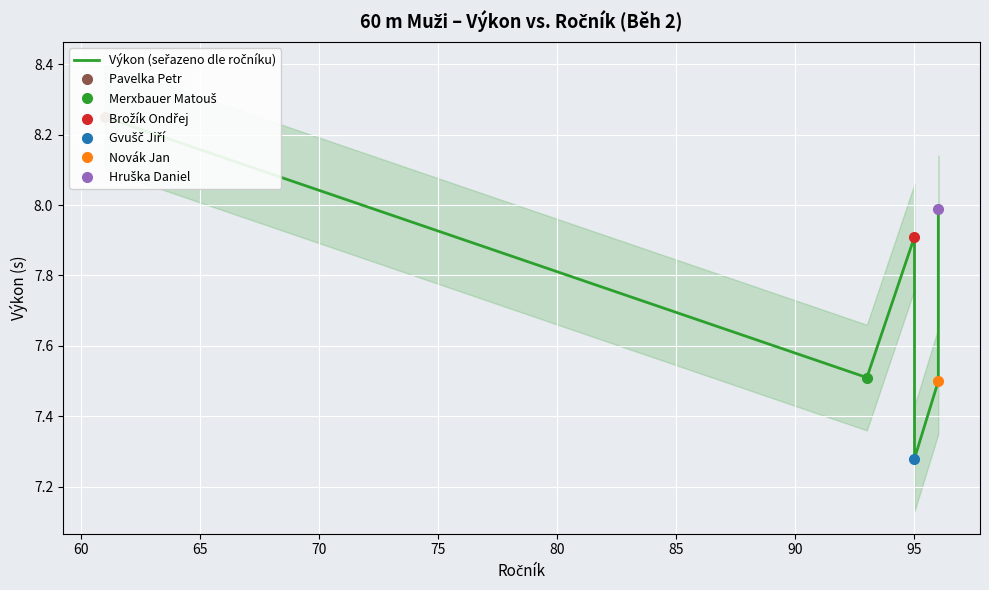

Count the number of categories in the chart.

6